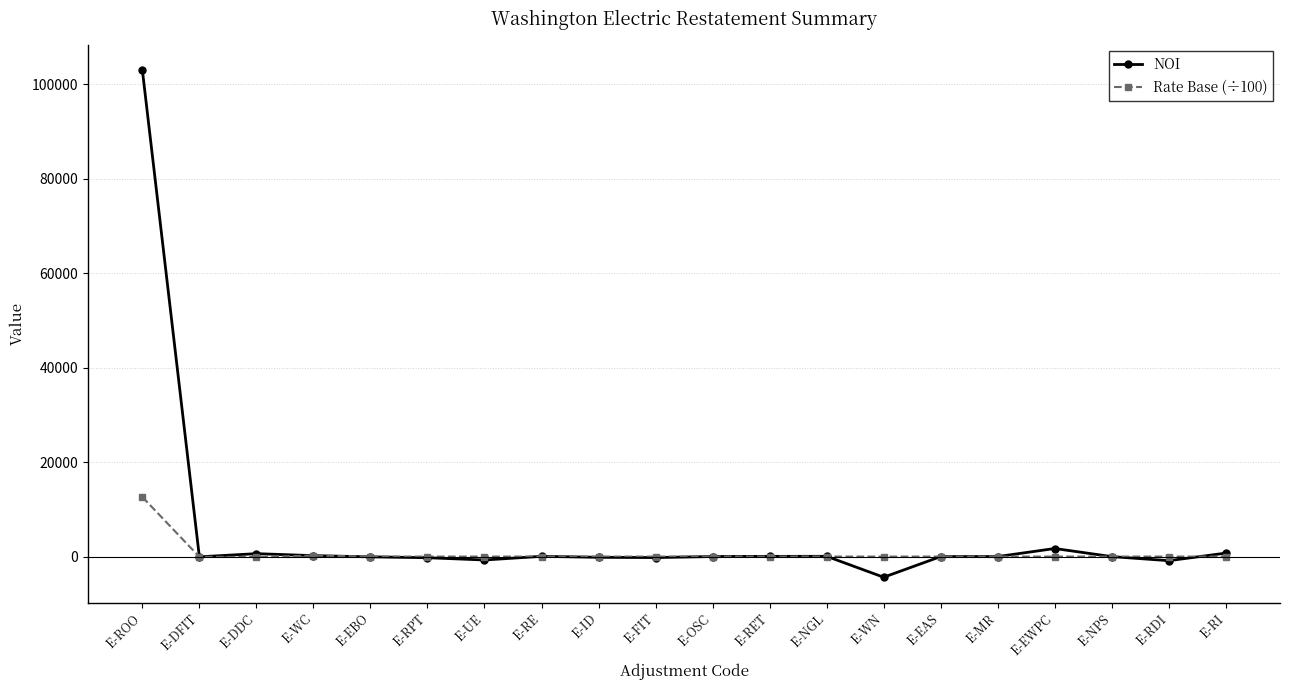

At which category is the sum across all series the highest?

E-ROO